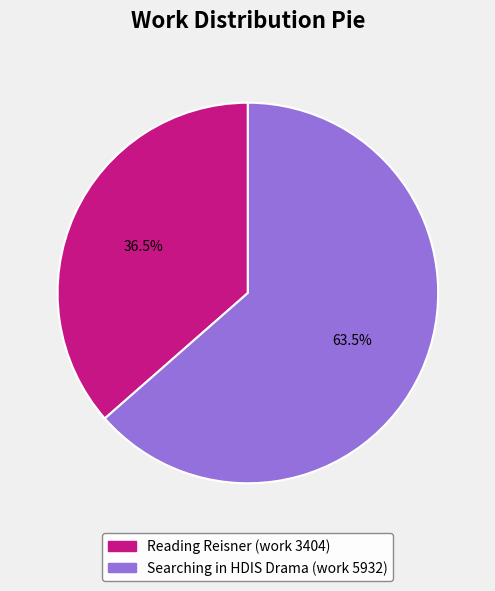

What portion of the pie excludes Searching in HDIS Drama (work 5932)?

36.5%